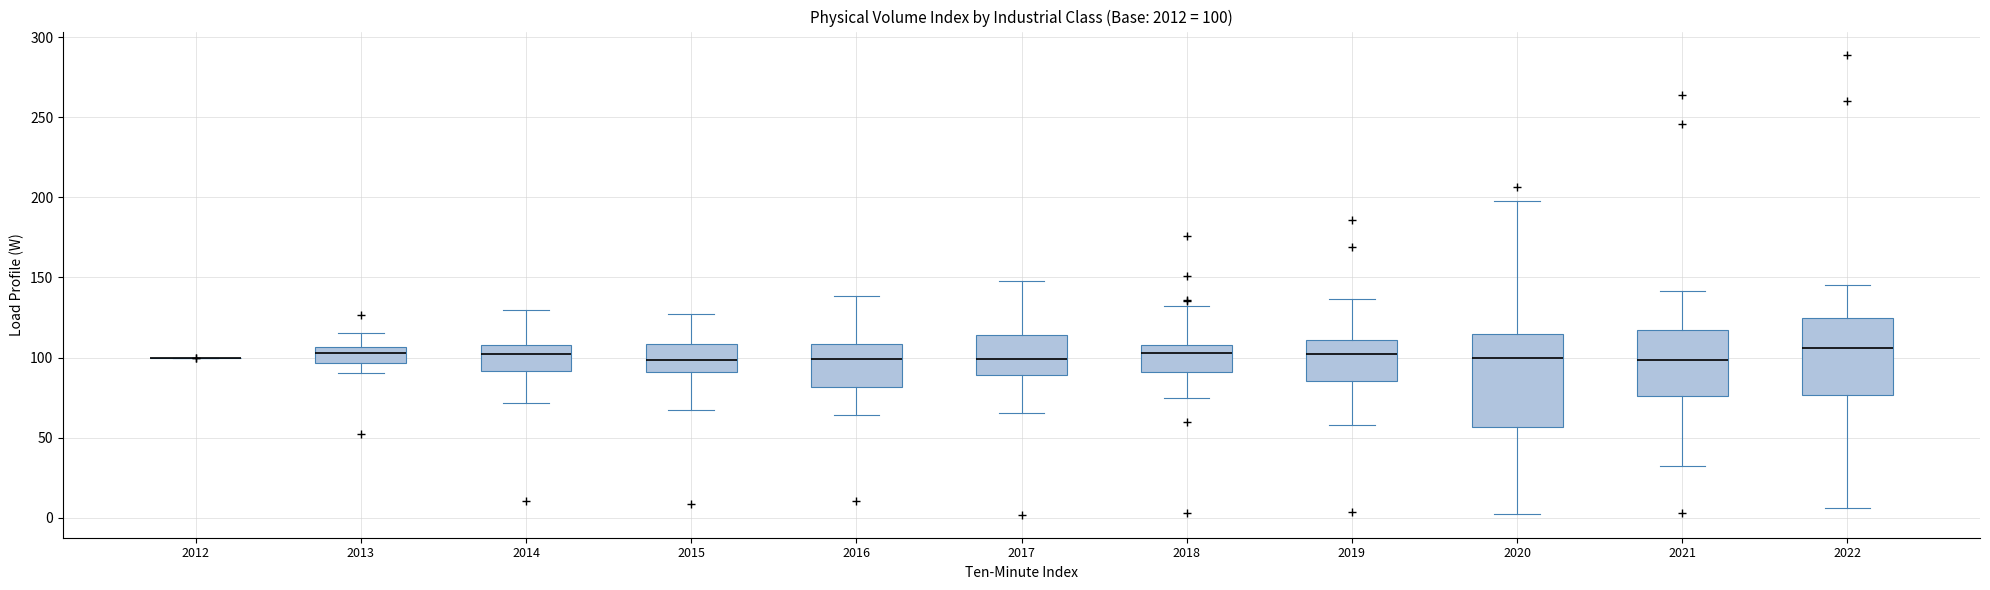

Comparing the boxes themselves (not the whiskers), which one is the tallest?

2020